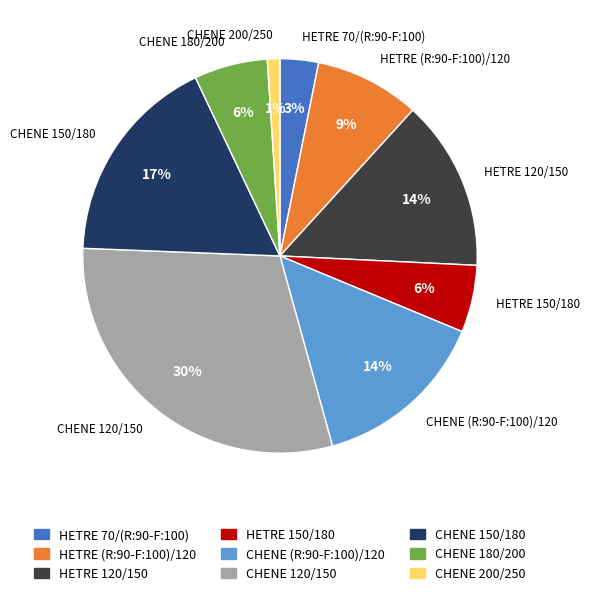

True or false: CHENE 150/180 accounts for 17% of the total.

True